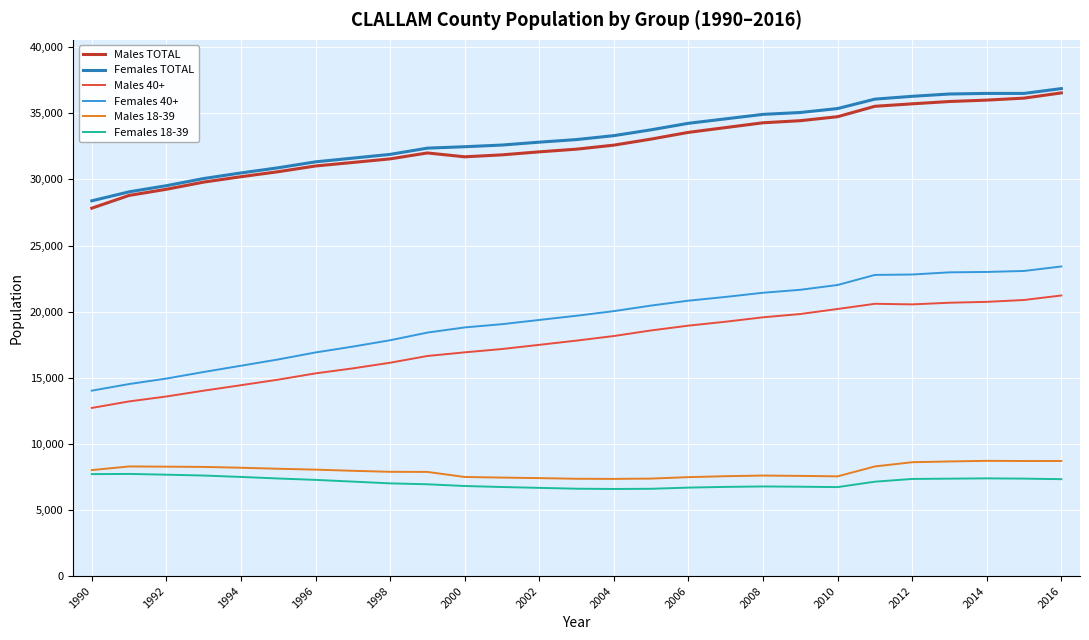

True or false: Males TOTAL and Females 40+ intersect in this chart.

False